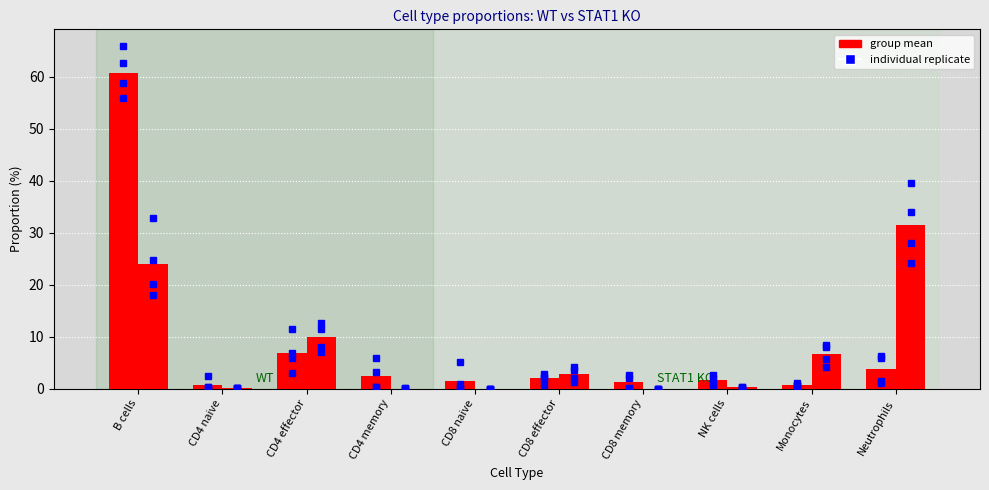

Between B cells and Monocytes, which series saw the biggest shift?

WT mean